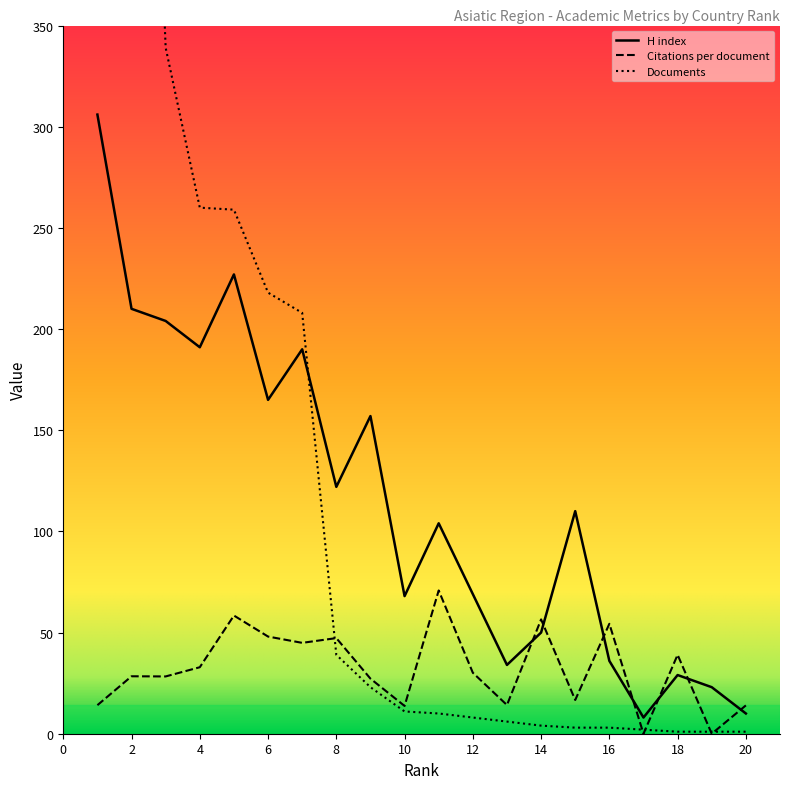

How many distinct data groups are displayed?

3